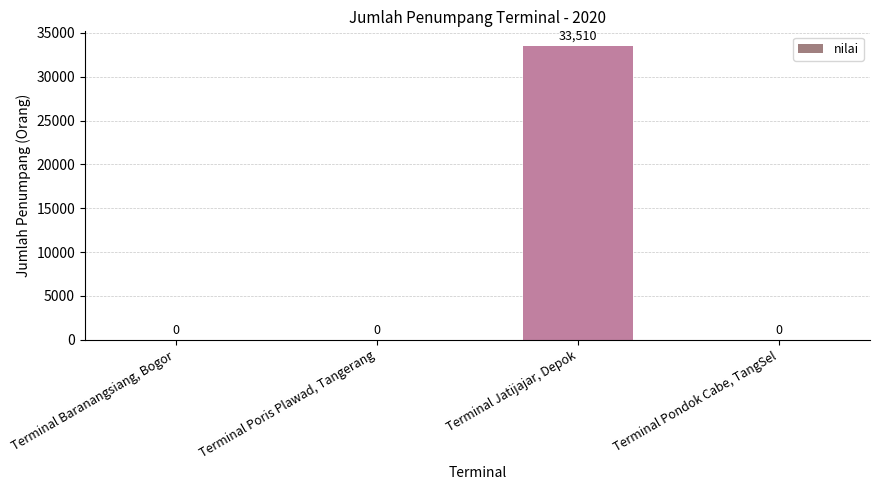

The chart shows a value of 0 at Terminal Pondok Cabe, TangSel. True or false?

True